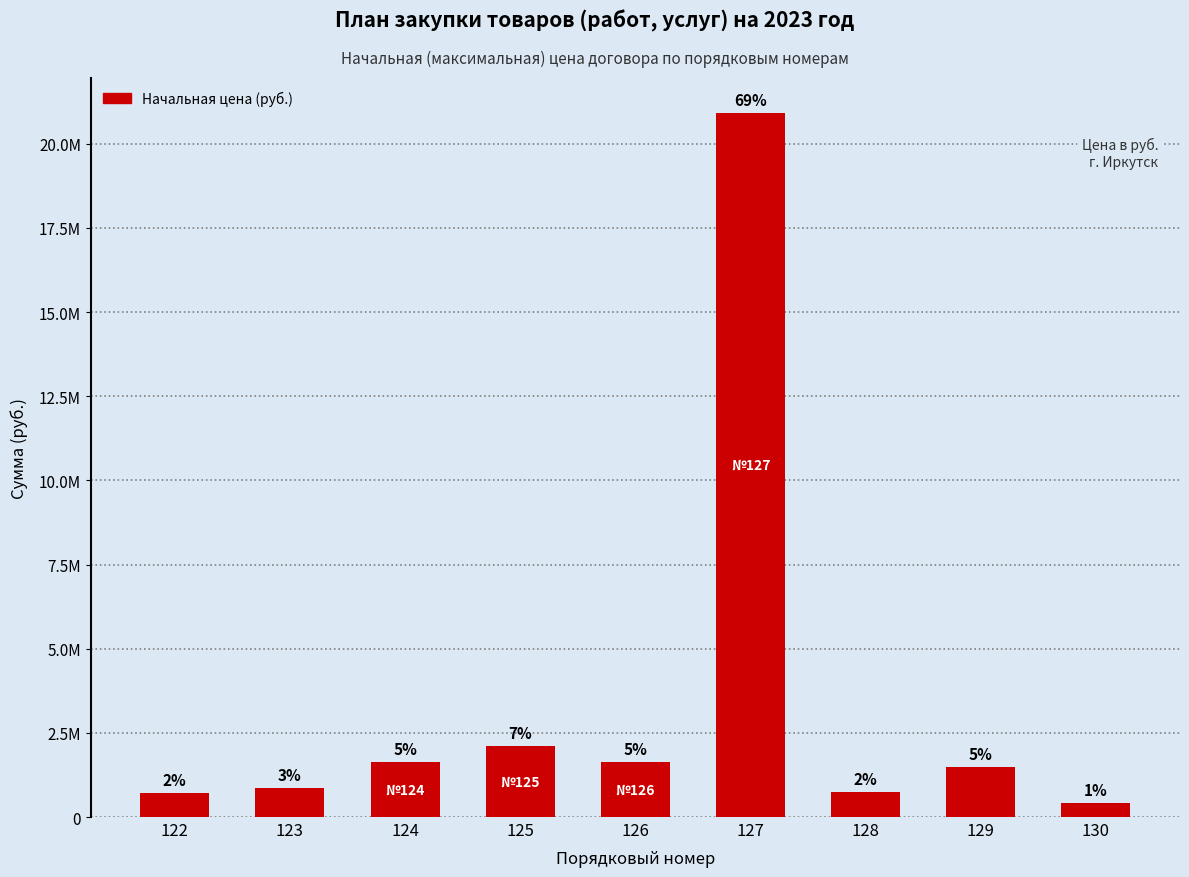

Does the chart contain any negative values?

No